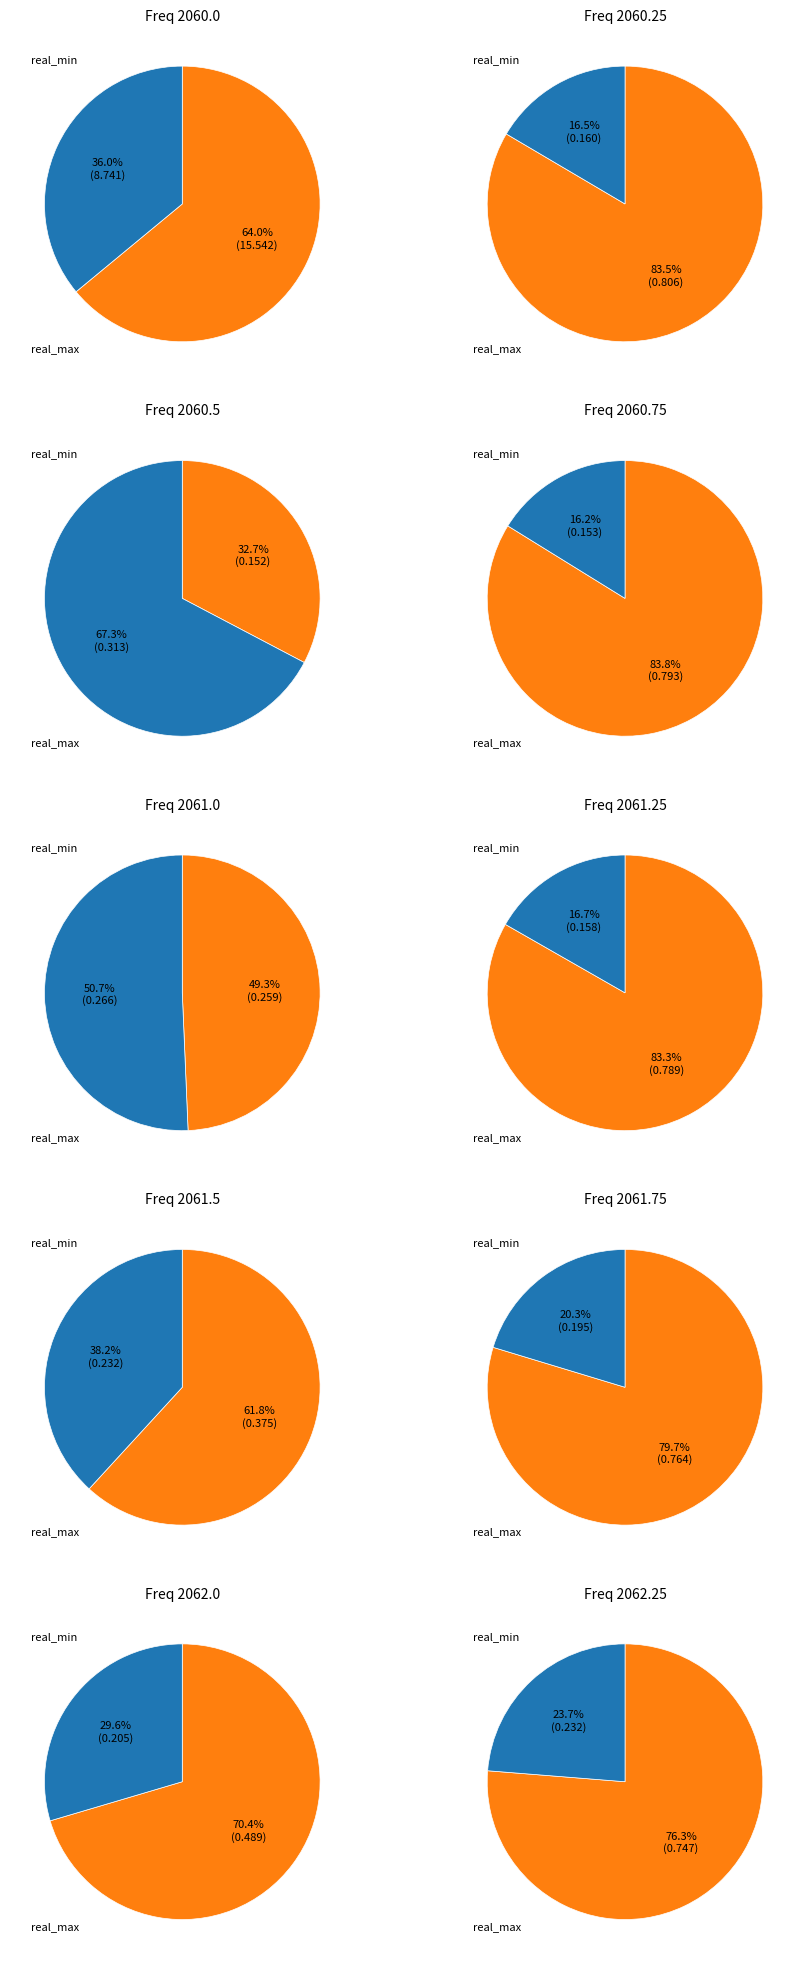

Between 2060.25 and 2060.5, which series saw the biggest shift?

real_min